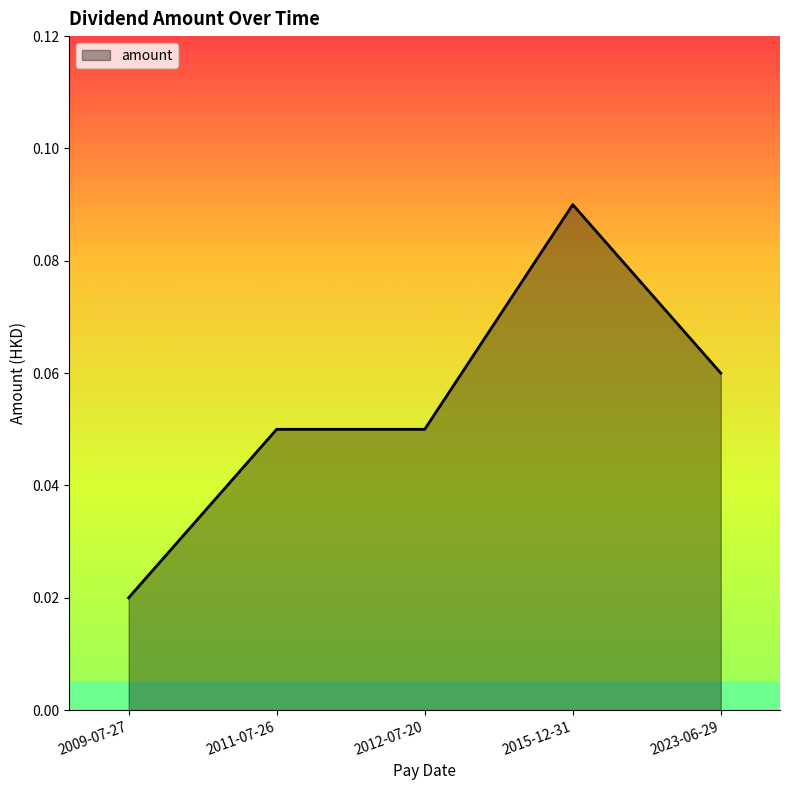

At which category does the chart reach its minimum across all series?

2009-07-27